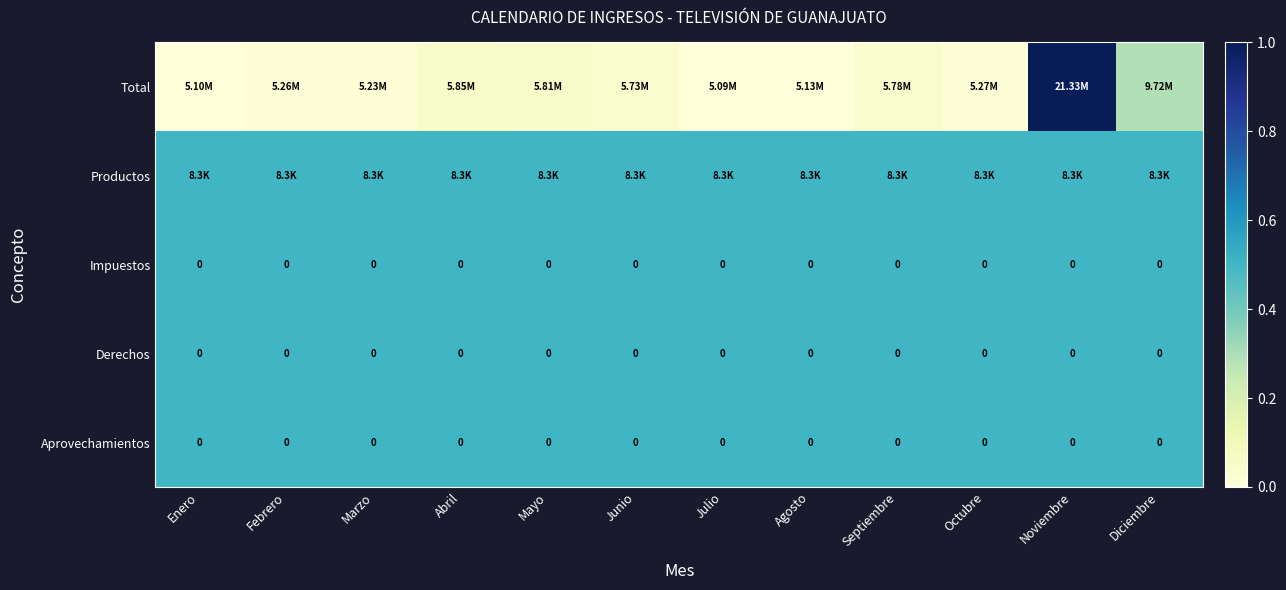

List the labels in order of Productos value, smallest first.

Enero, Febrero, Marzo, Abril, Mayo, Junio, Julio, Agosto, Septiembre, Octubre, Noviembre, Diciembre